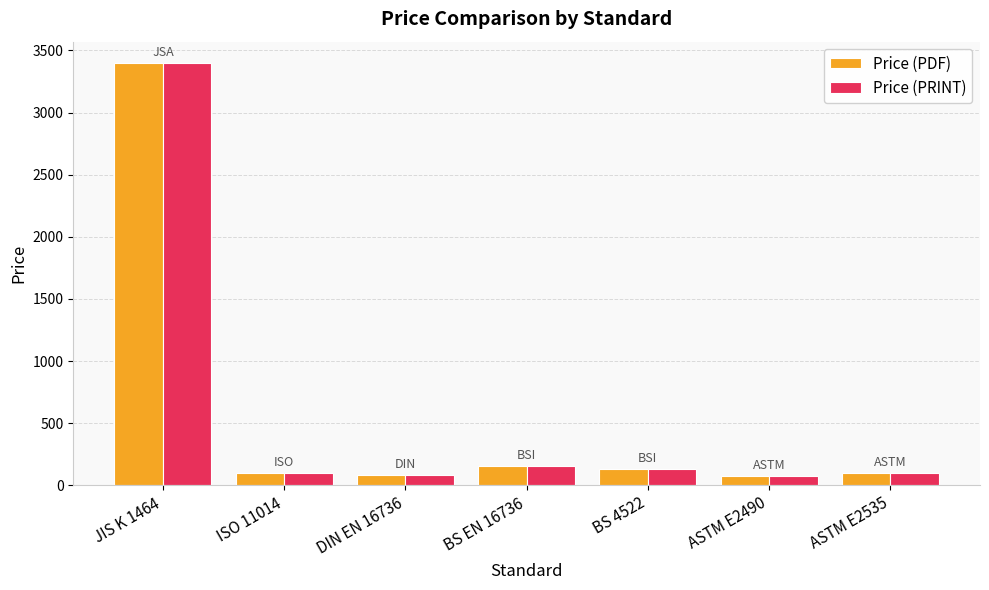

What is the maximum value for Price (PRINT)?

3400.0